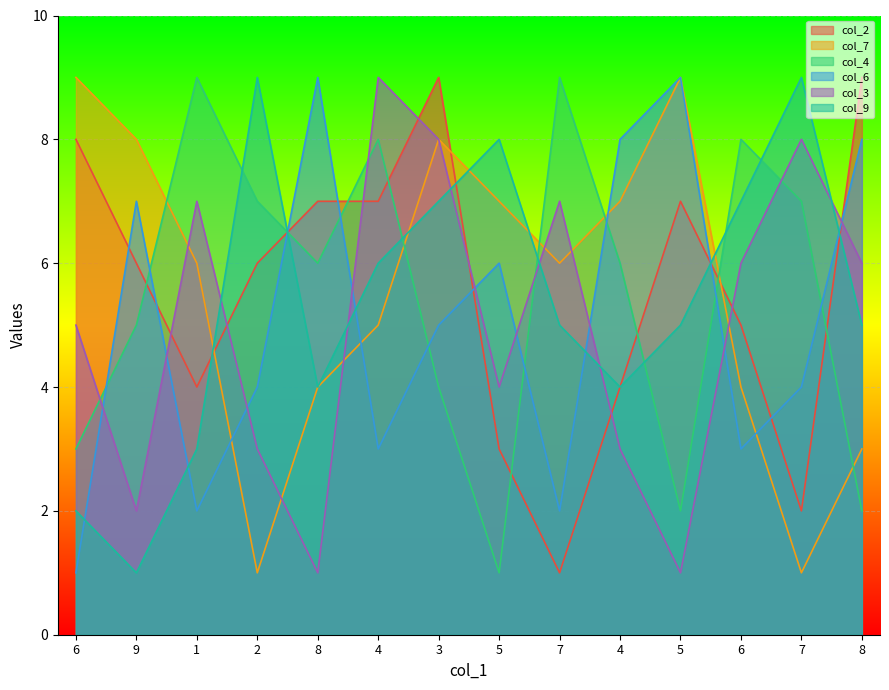

At which category does the chart reach its minimum across all series?

7